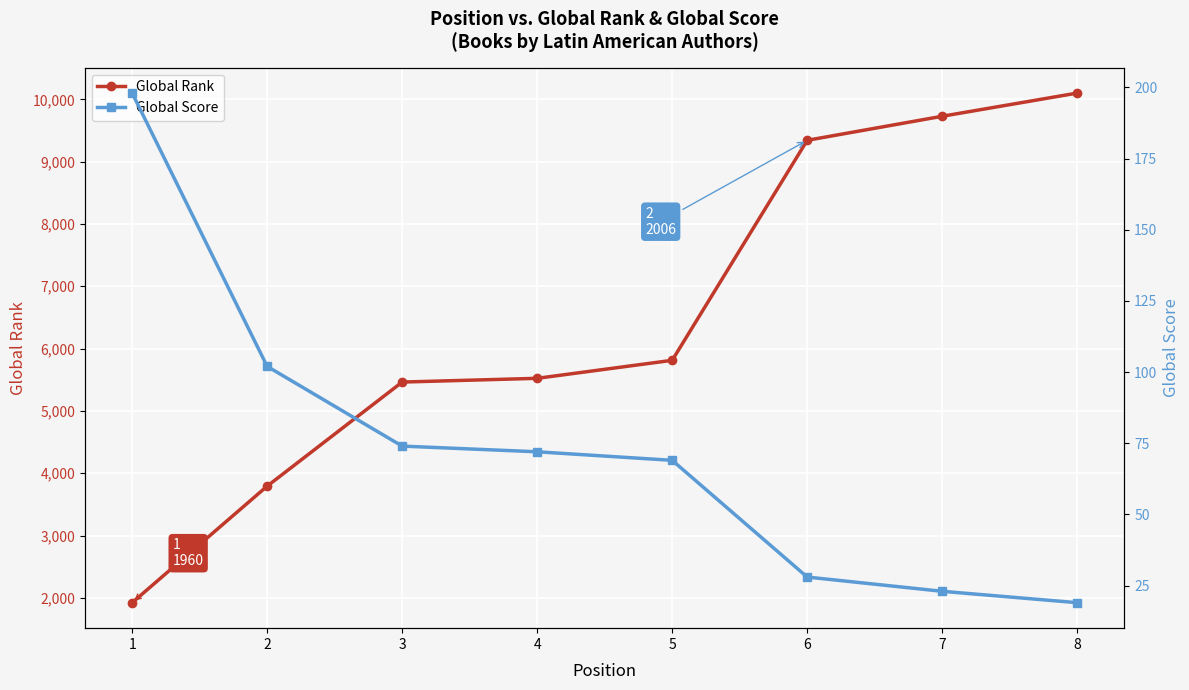

True or false: Global Score and Global Rank cross at least once.

False